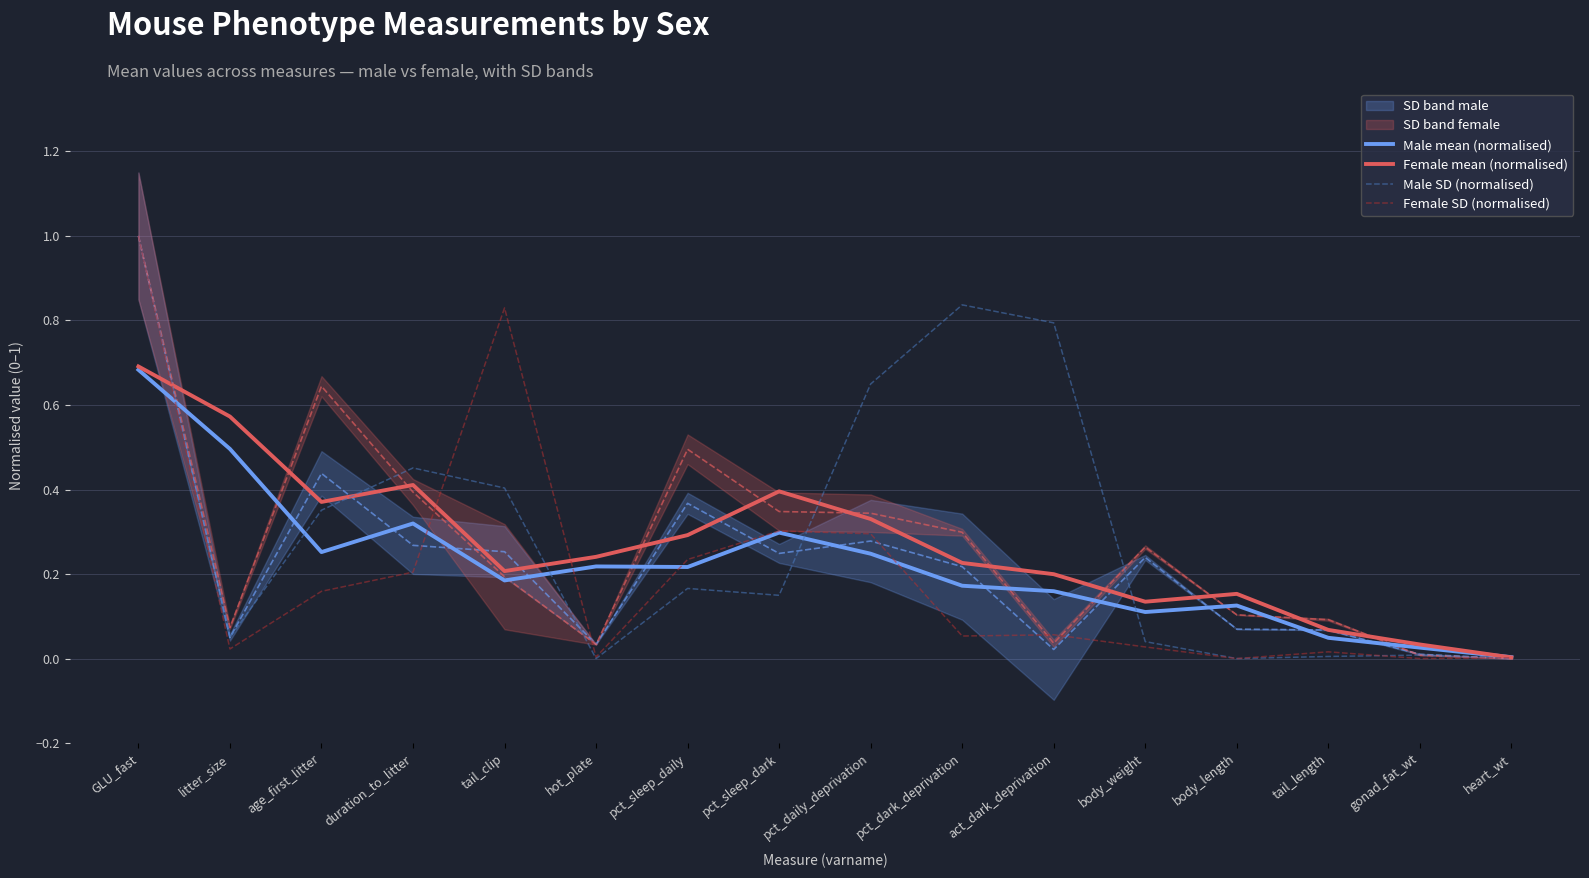

The Female mean (normalised) series shows 0.4 at pct_sleep_dark. True or false?

True